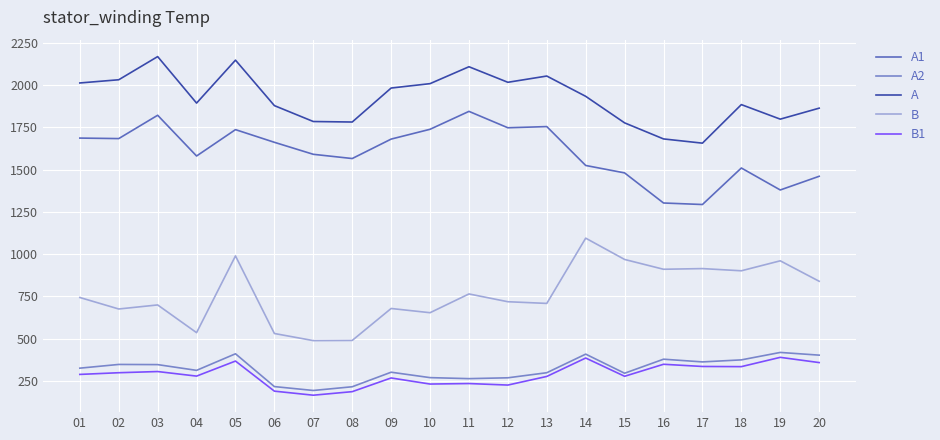

What is the spread (max minus min) of values at 10?

1777